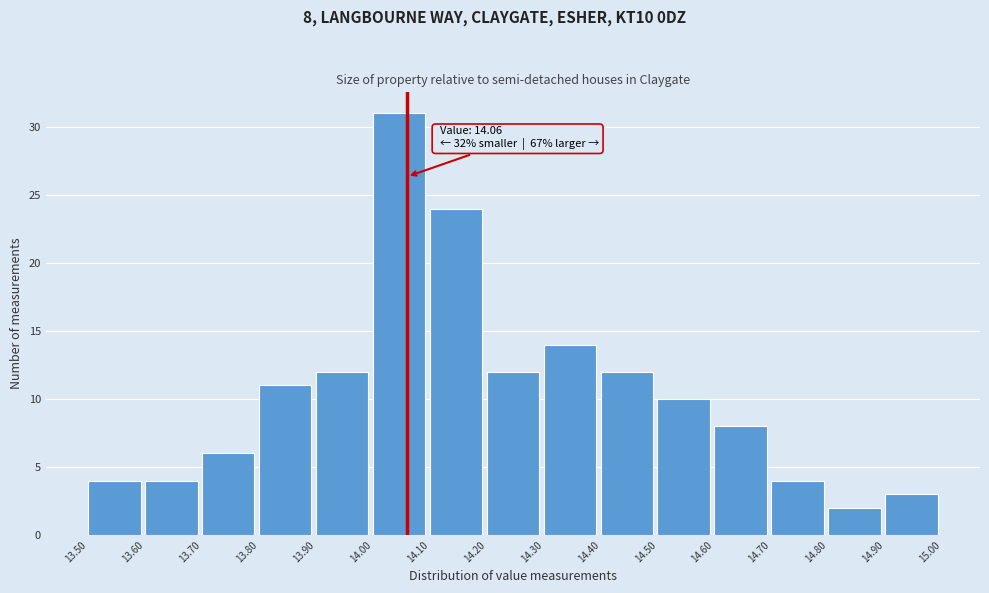

Which range on the x-axis has the tallest bar?

14.00 to 14.10